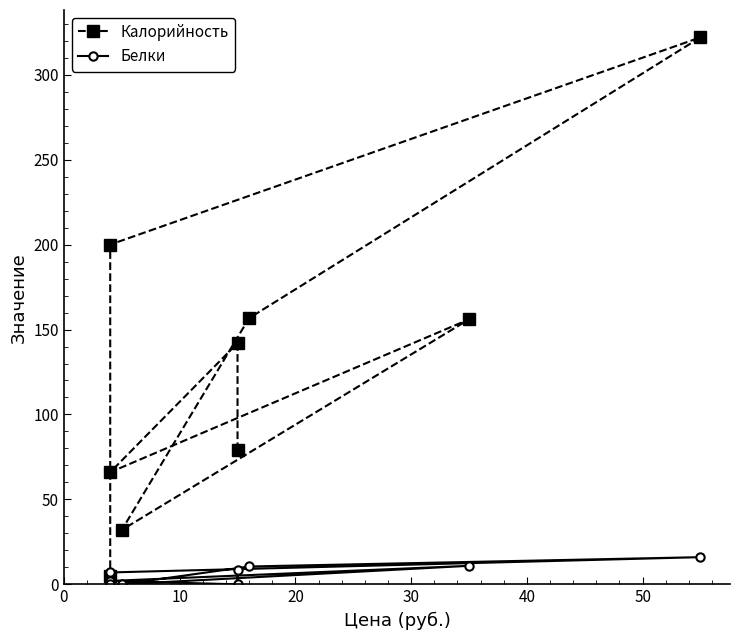

What is the sum of all Калорийность values?

1158.7